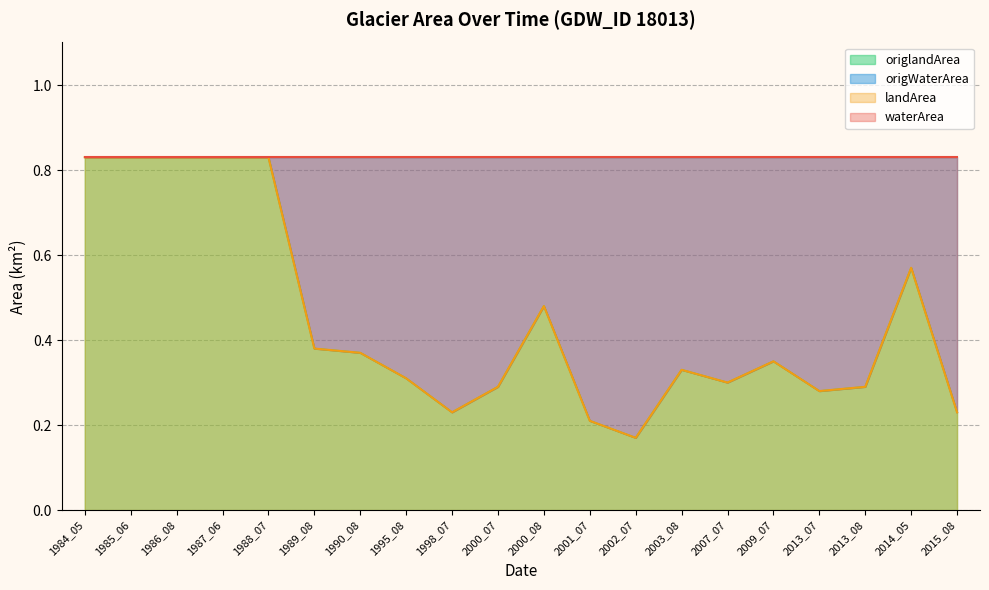

True or false: origlandArea has a value of 0.8 at 2000_08.

False